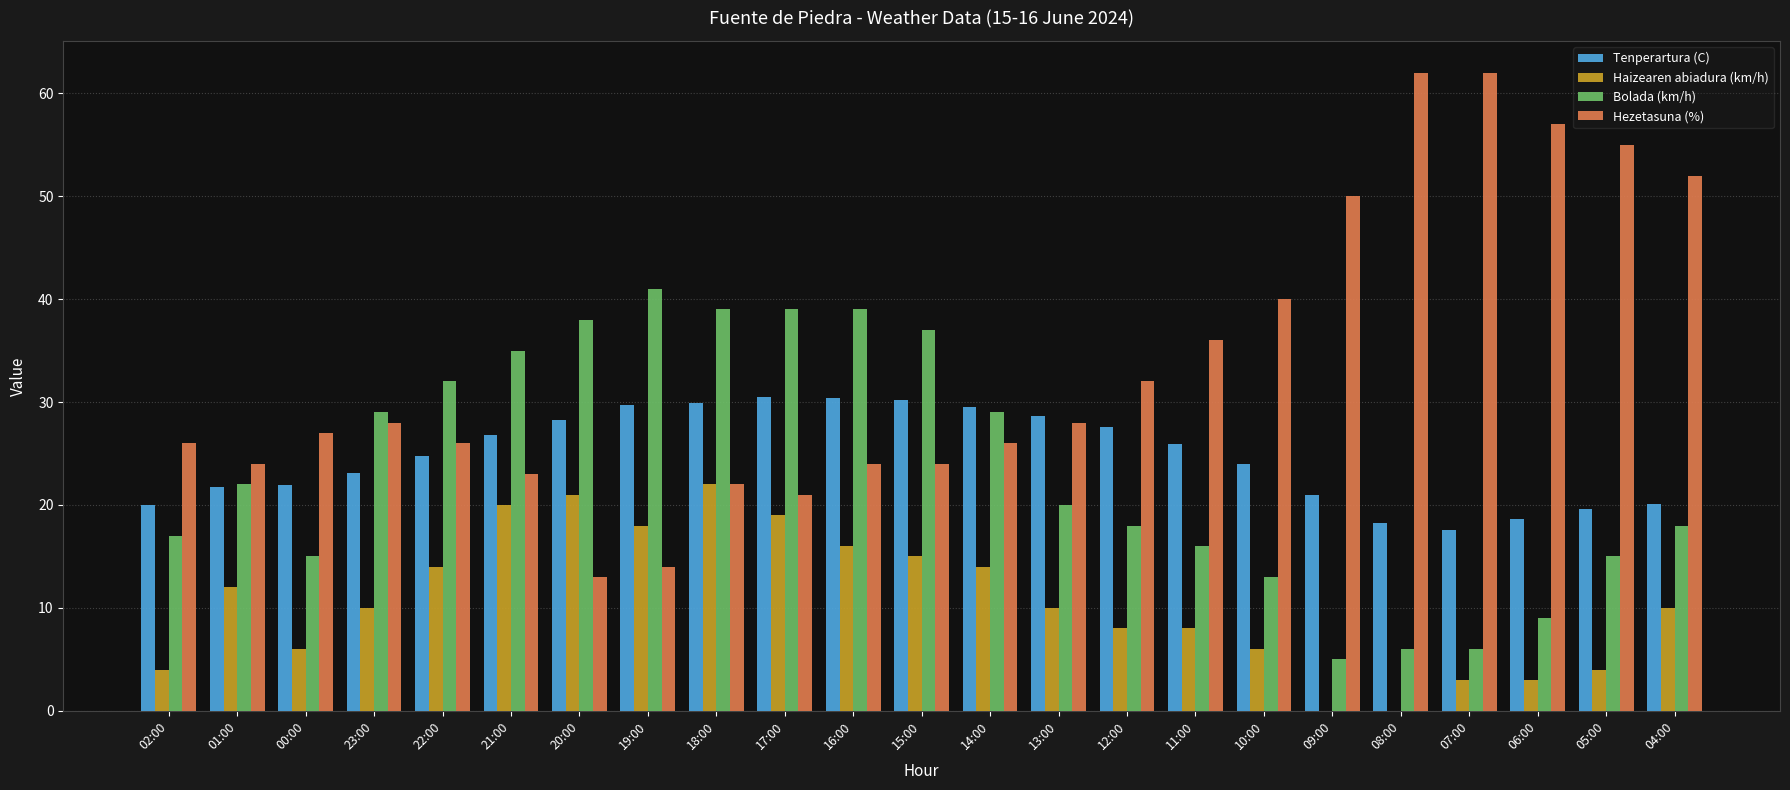

What is the greatest value displayed?

62.0